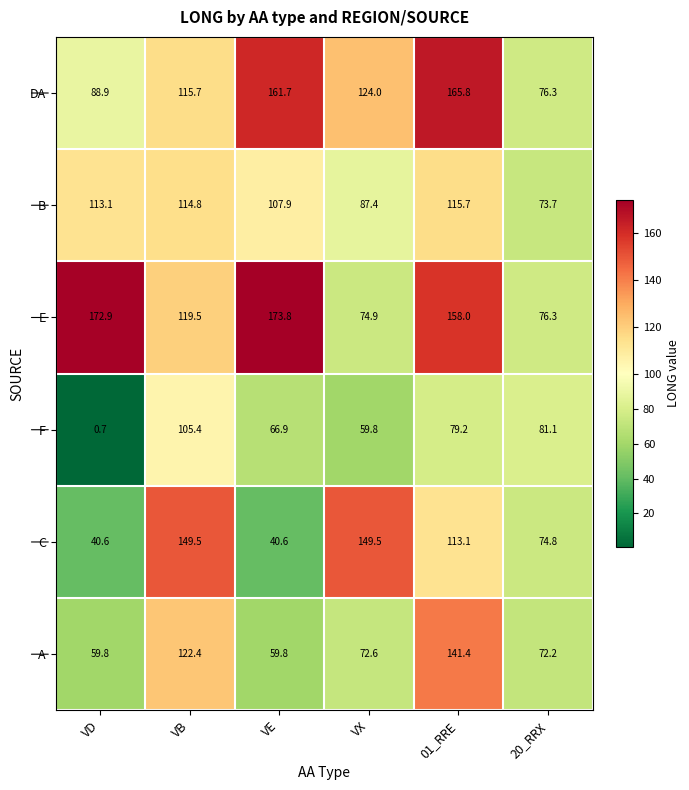

What is the sum of all F values?

393.1